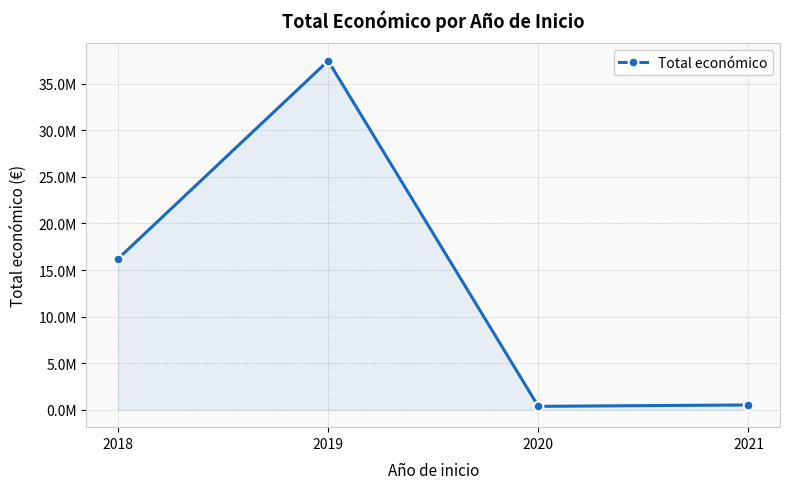

Is this an area chart (filled region under the line)?

Yes